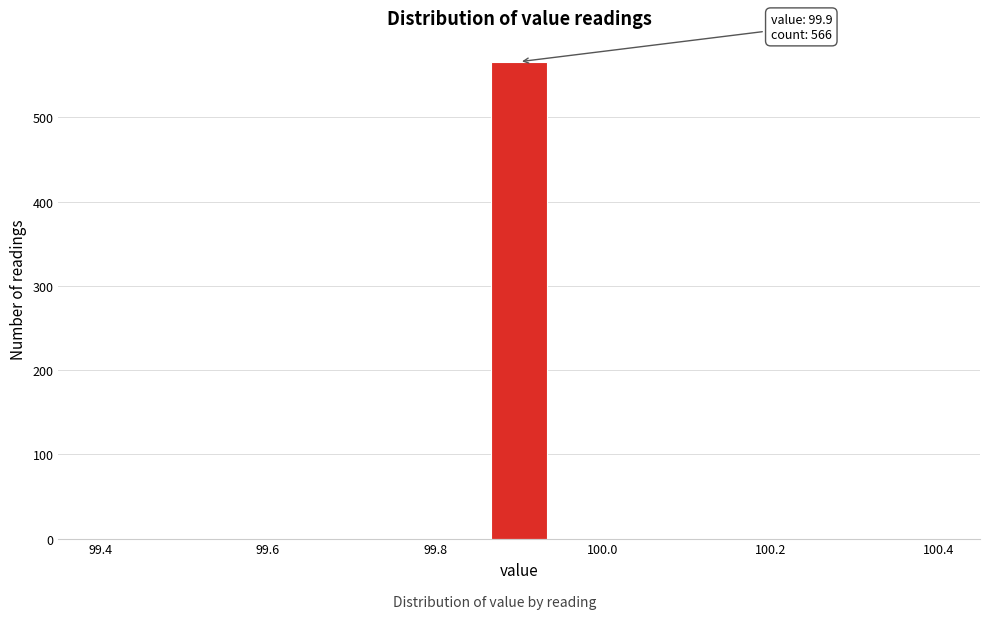

Read against the x-axis, roughly where is the centre of the tallest bar?

99.90